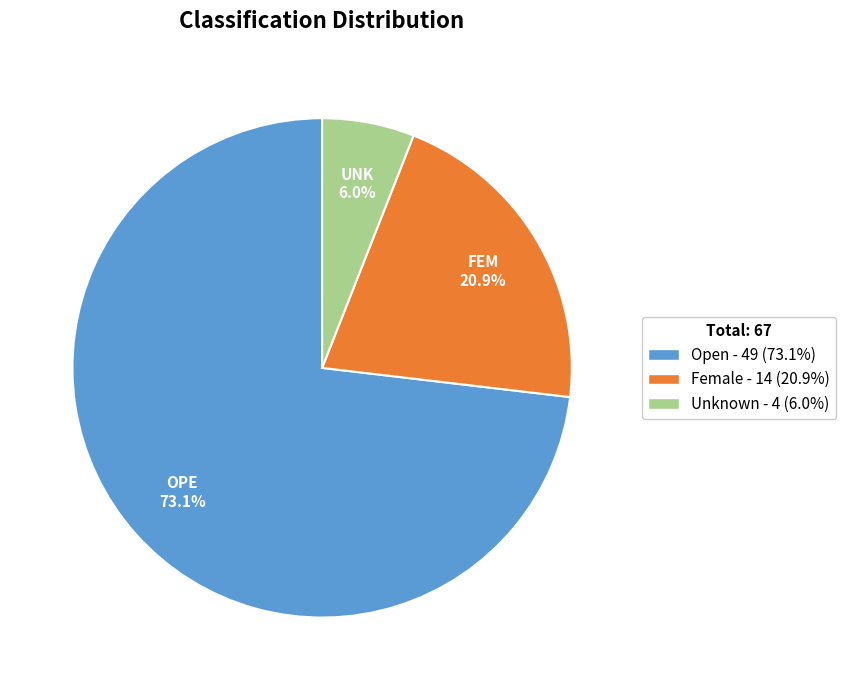

Rank the categories by value from lowest to highest.

Unknown, Female, Open